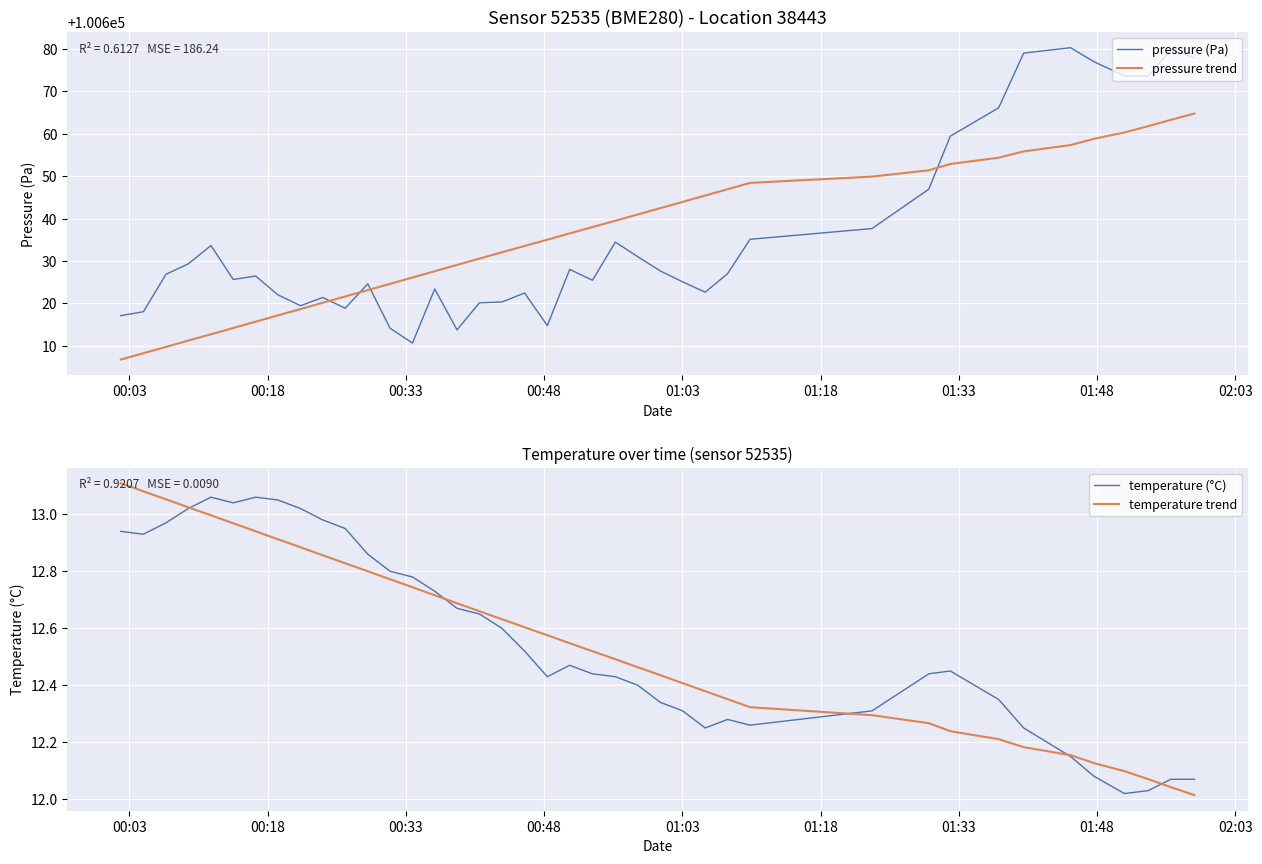

List the series in order of their peak value, lowest first.

temperature (°C), temperature trend, pressure trend, pressure (Pa)